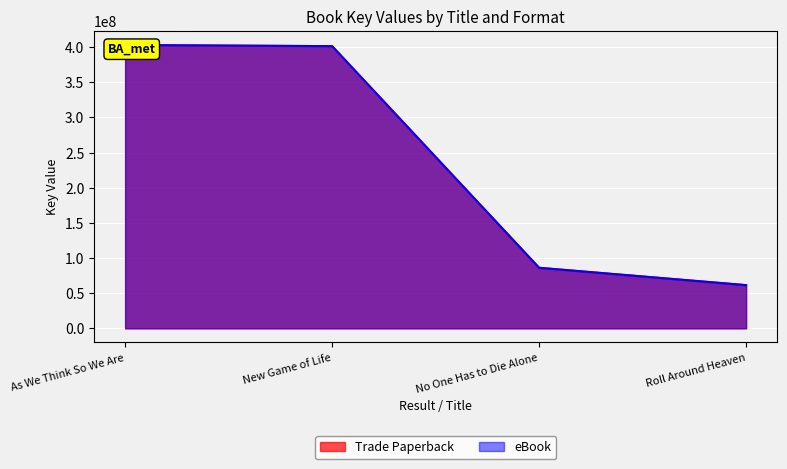

True or false: eBook and Trade Paperback cross at least once.

False